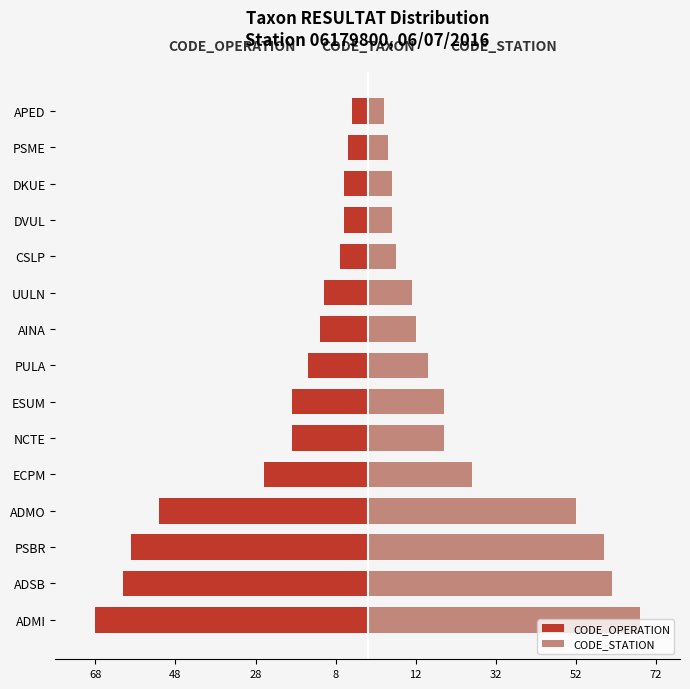

What is the value of the CODE_OPERATION bar at the 8th from the left?

-15